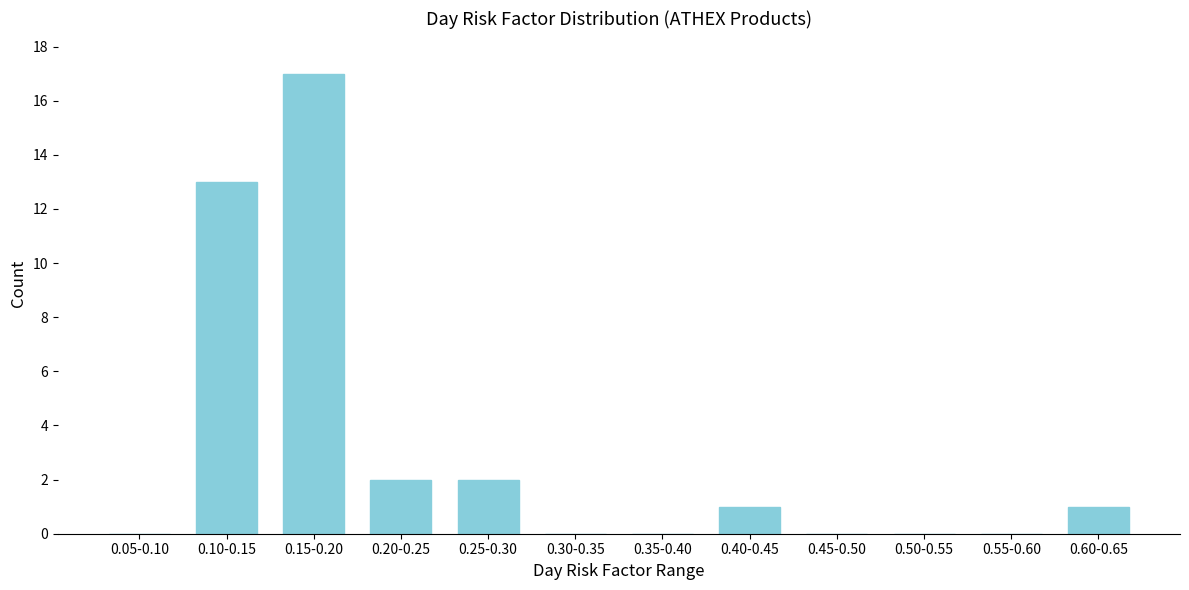

Reading right to left, list all the values displayed in this chart.

0.60-0.65=1	0.55-0.60=0	0.50-0.55=0	0.45-0.50=0	0.40-0.45=1	0.35-0.40=0	0.30-0.35=0	0.25-0.30=2	0.20-0.25=2	0.15-0.20=17	0.10-0.15=13	0.05-0.10=0